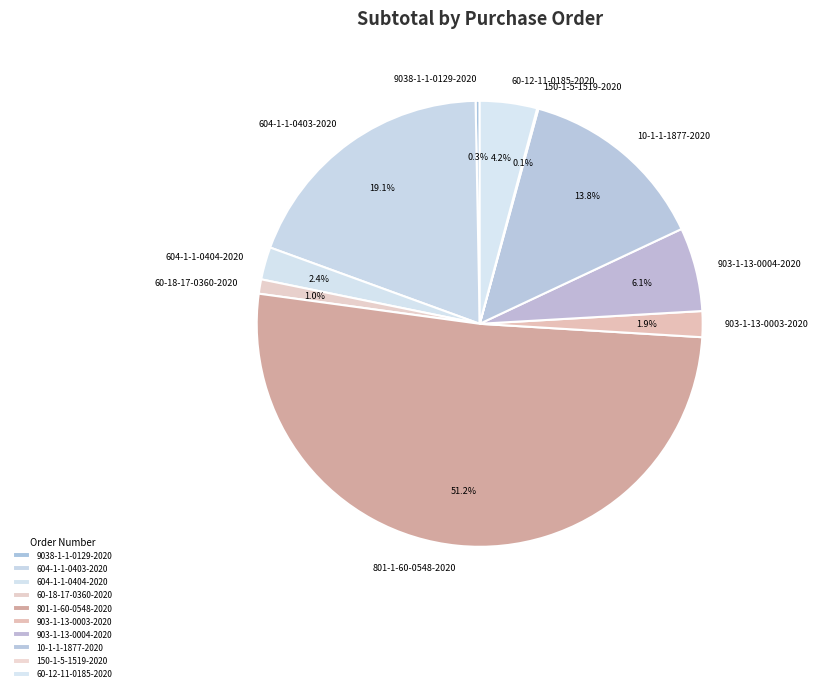

To the nearest percent, what is the average slice percentage?

10%